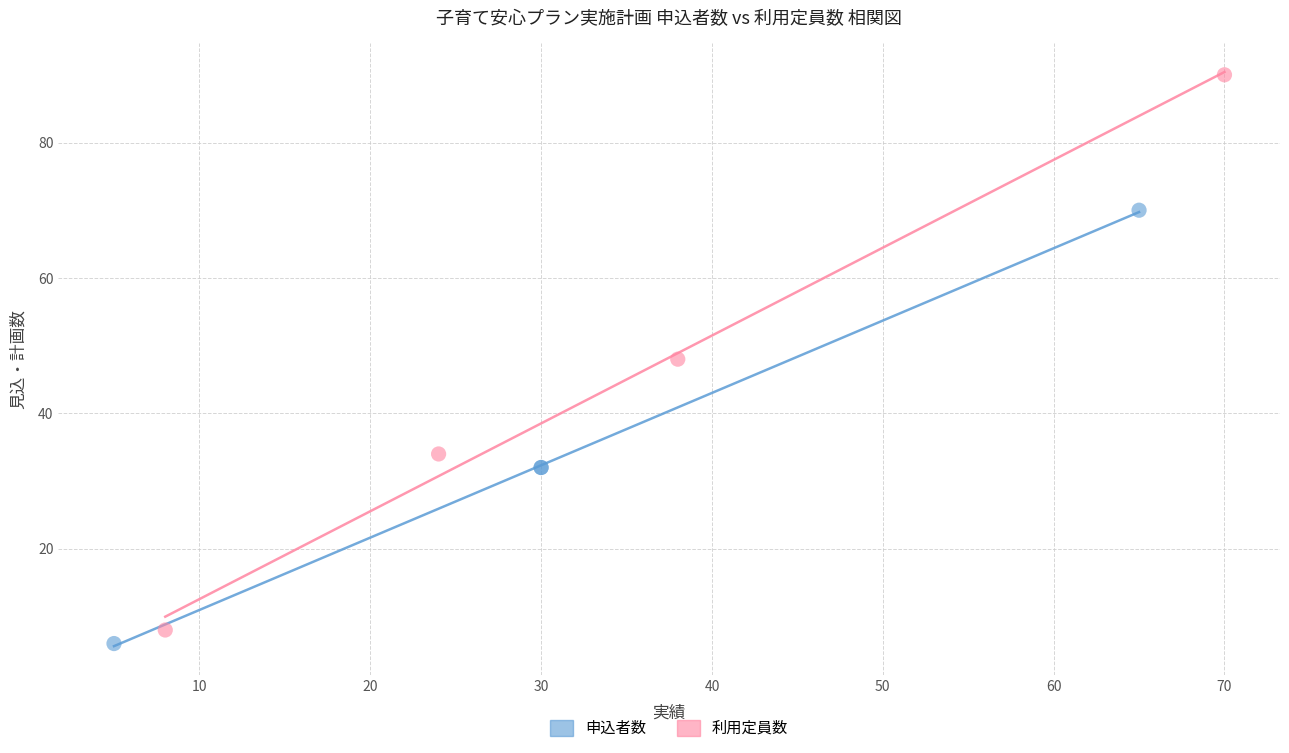

Which series has the largest Y range (max minus min)?

利用定員数